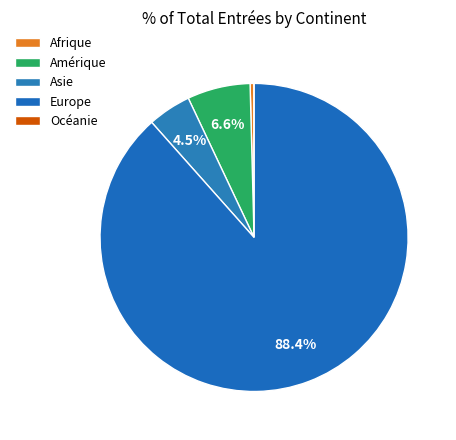

What percentage is NOT represented by Amérique?

93.4%